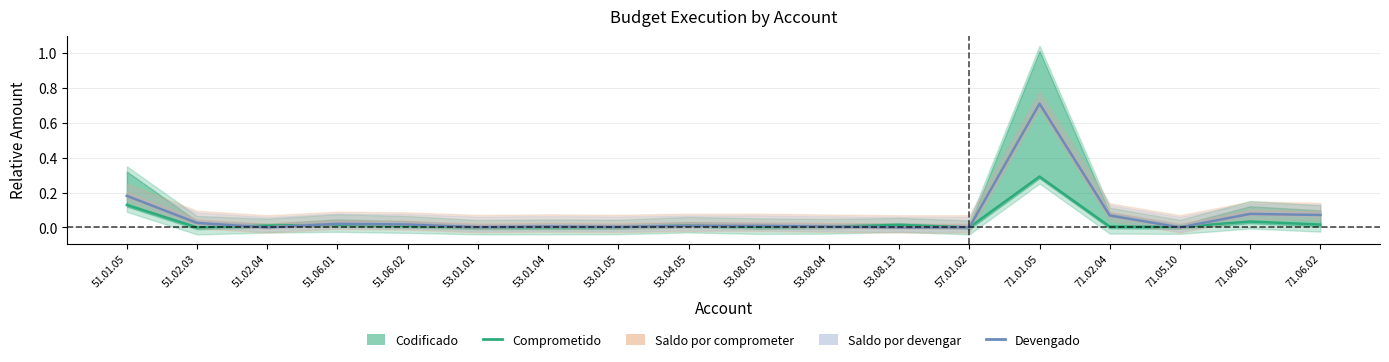

Is it true that Devengado equals 0.0 at 71.05.10?

True